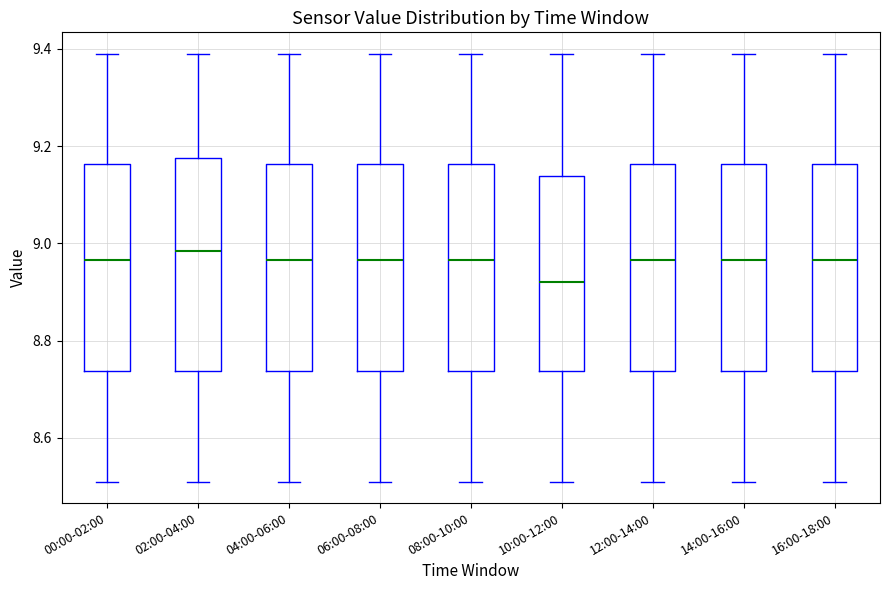

Where does the lower whisker of the box for 08:00-10:00 end on the y-axis? The values are not printed on the chart, so give them approximately, as read against the axis.

8.52